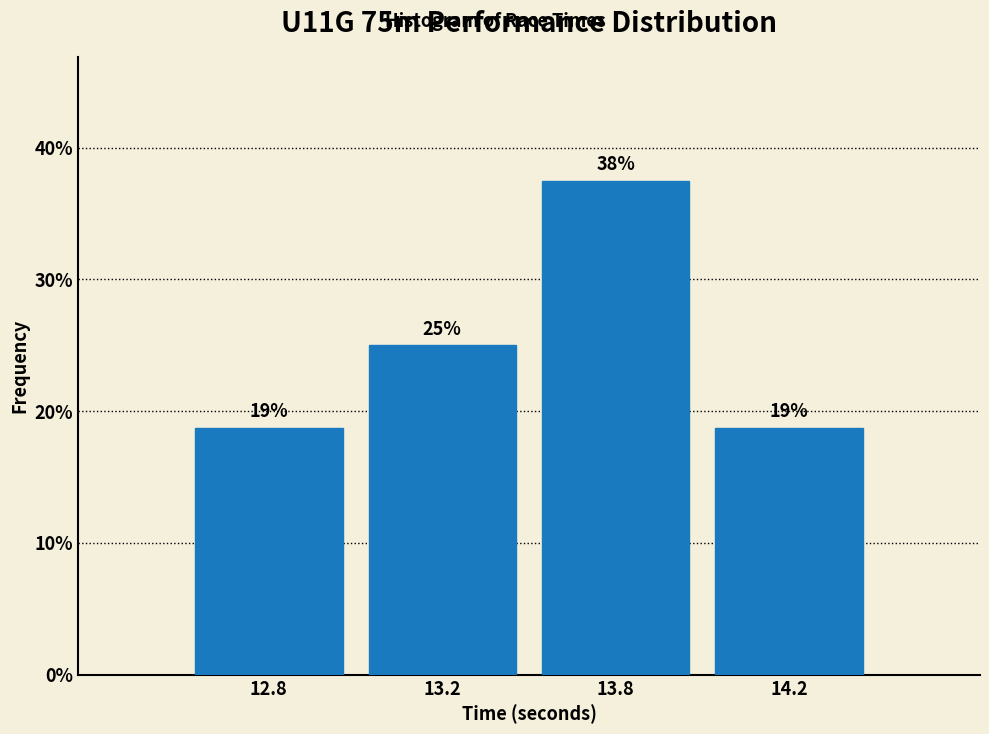

Does the chart contain any negative values?

No